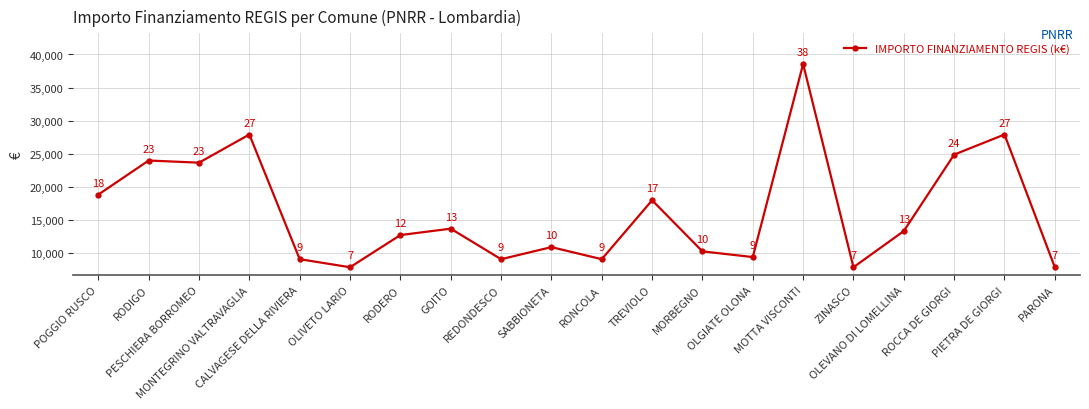

What is the sum of all values?

325254